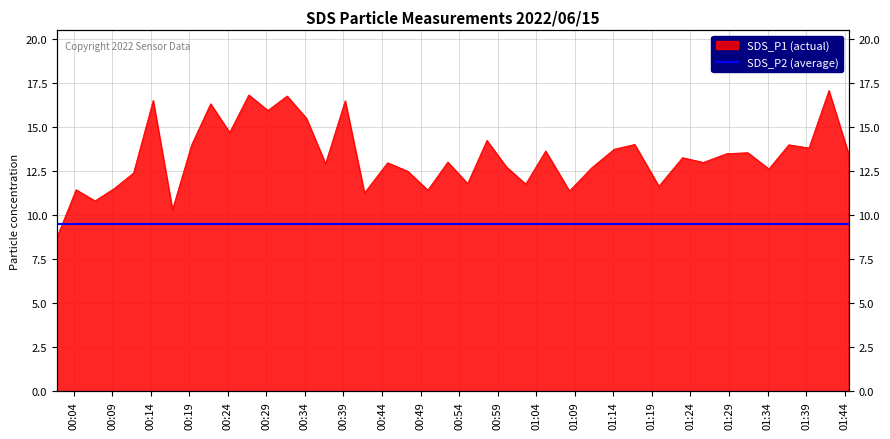

The chart shows a value of 11.8 at 2022/06/15 01:02:38. True or false?

True